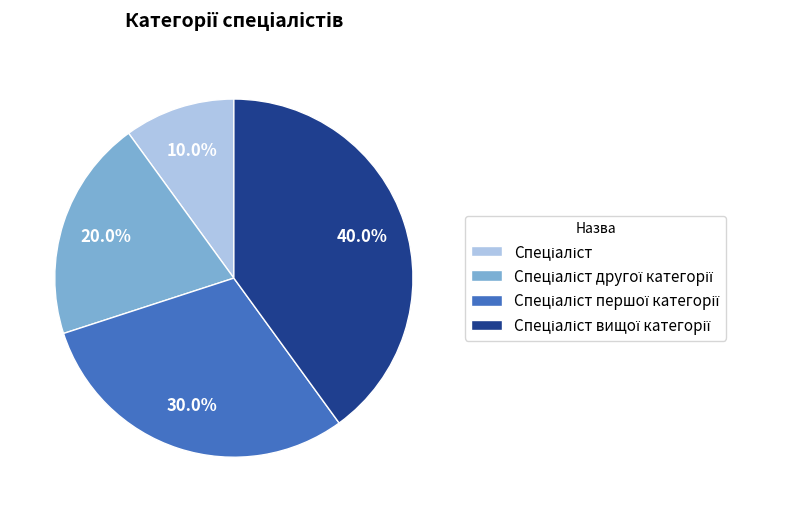

How many slices are in this pie chart?

4